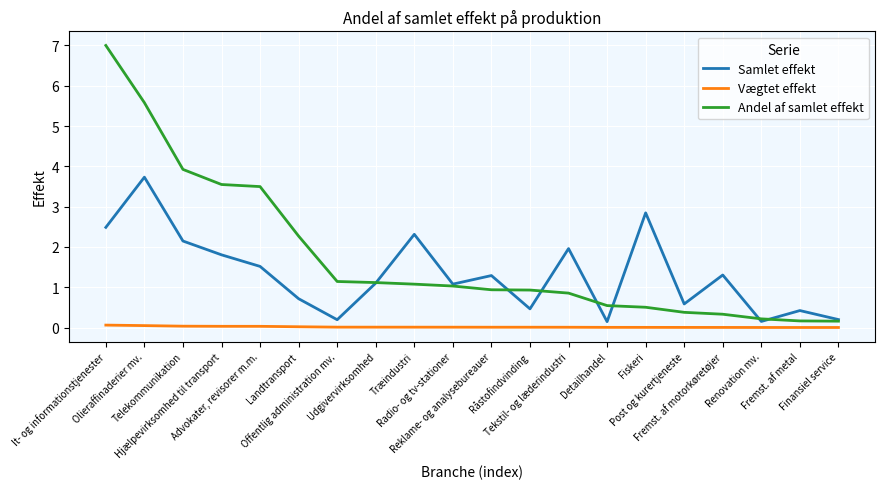

True or false: Vægtet effekt has a value of 0.0 at Reklame- og analysebureauer.

True